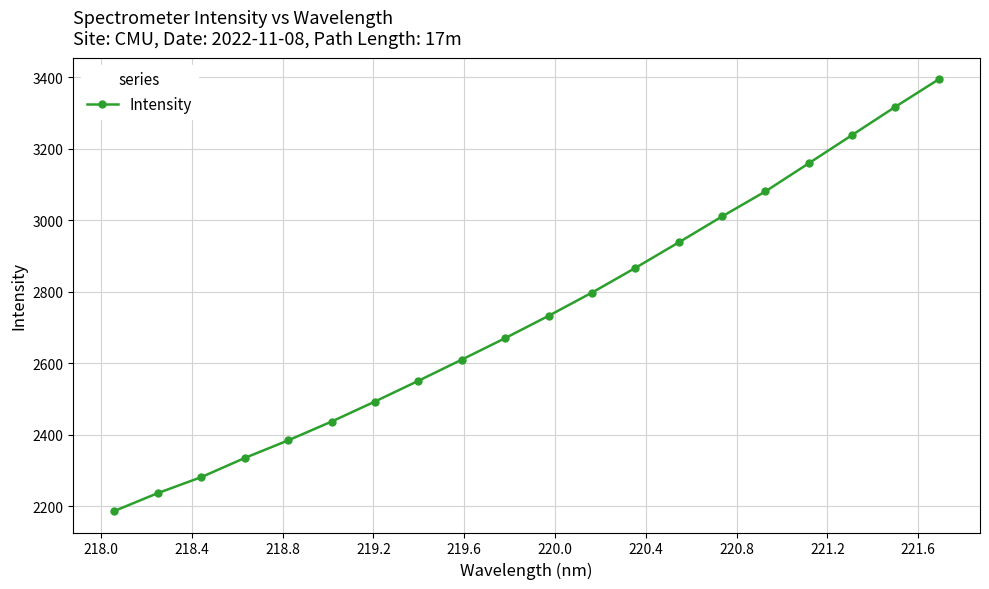

Does the chart have visible grid lines?

Yes